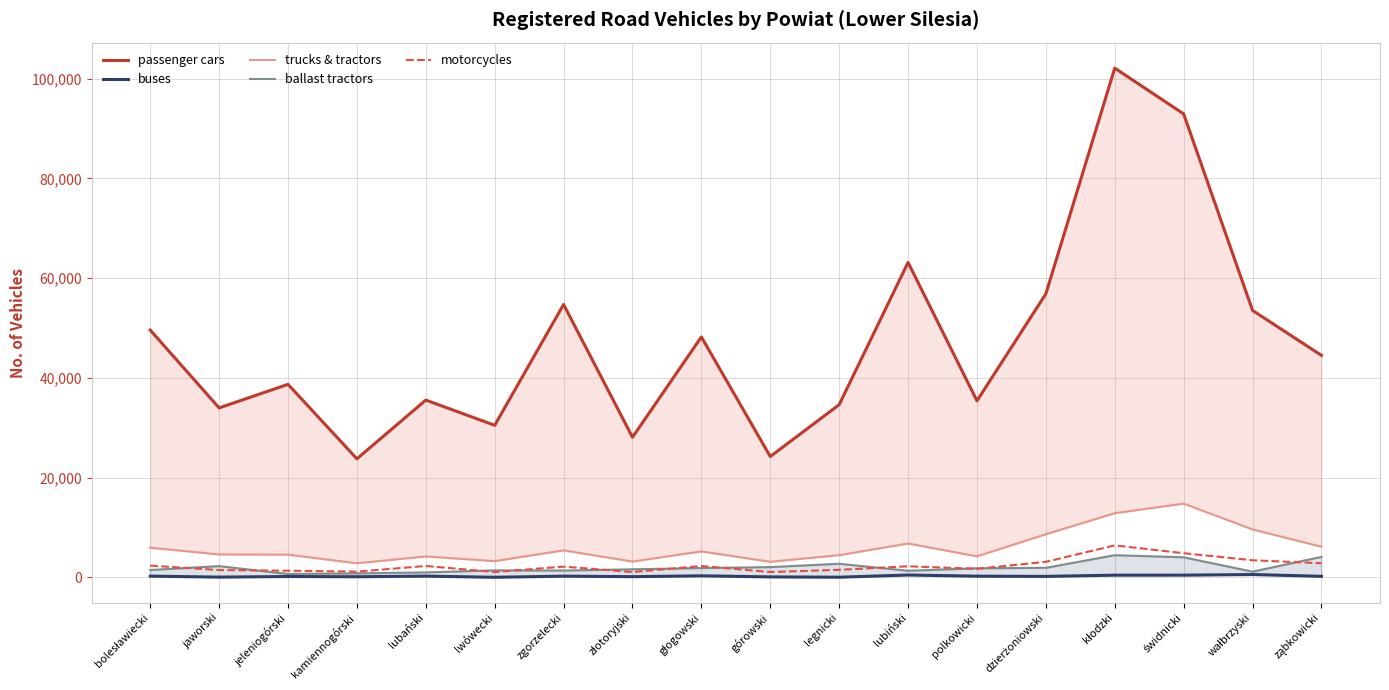

How many data points in buses are above 258?

8